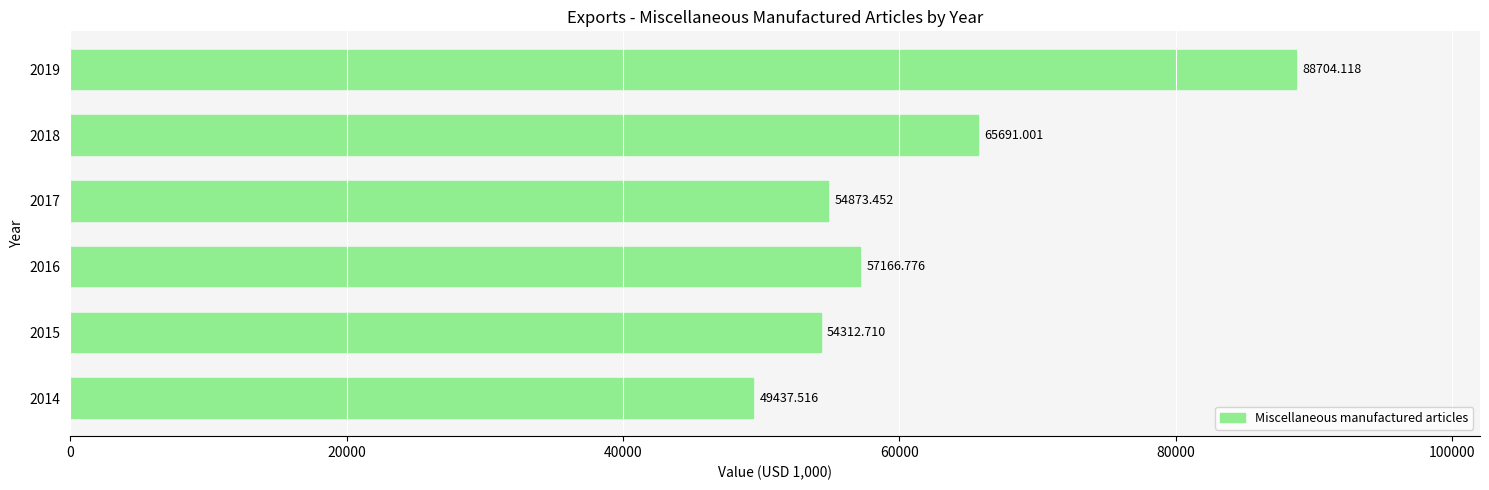

List the labels in order of value, smallest first.

2014, 2015, 2017, 2016, 2018, 2019